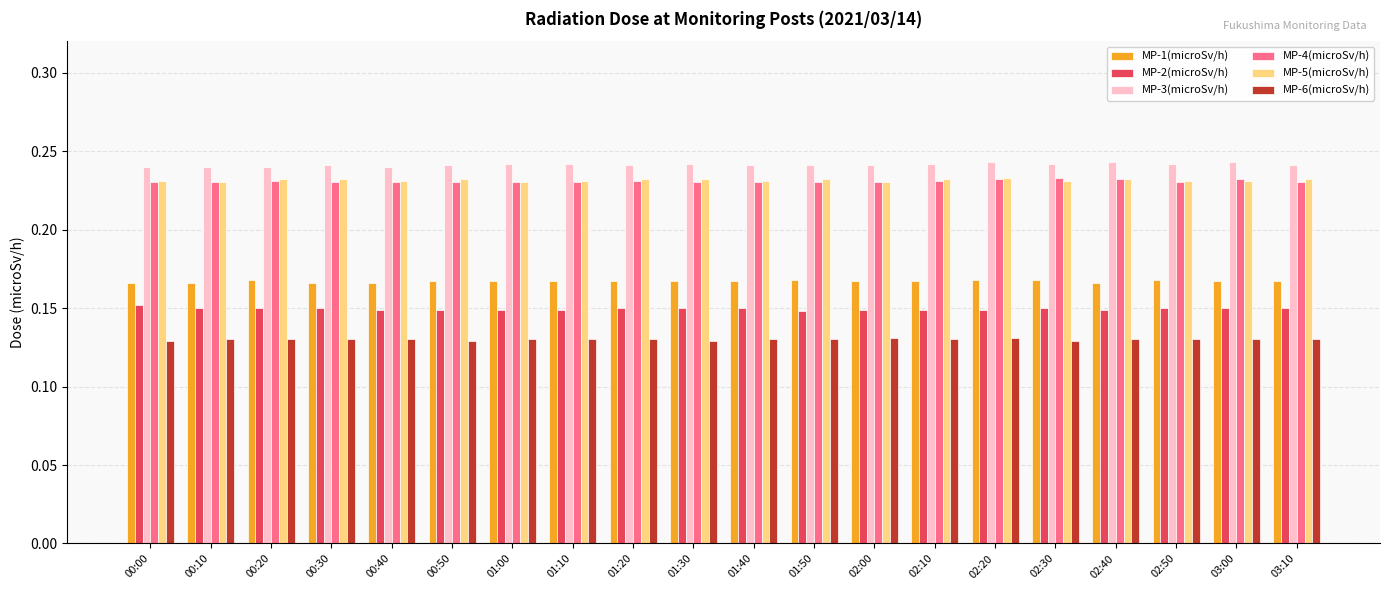

True or false: MP-1(microSv/h) has a value of 0.3 at 01:30.

False